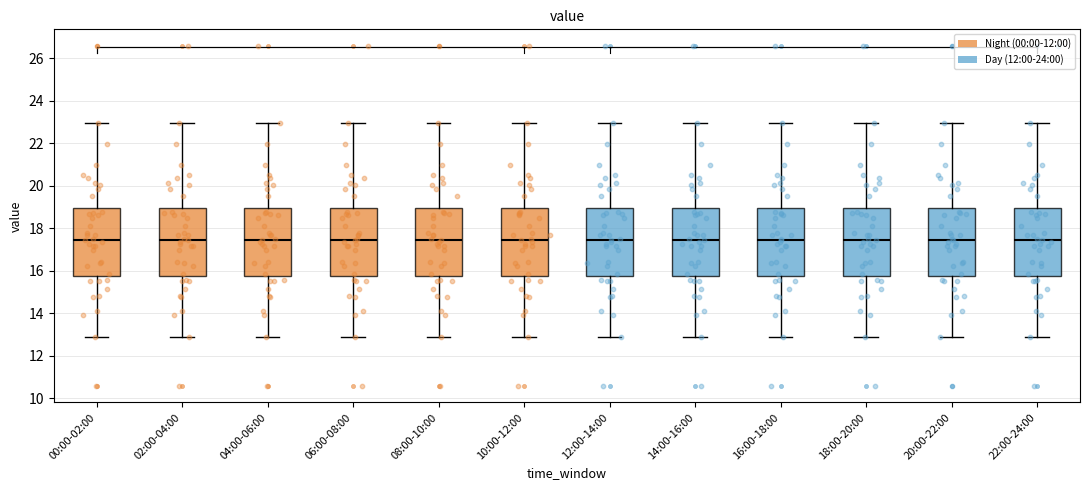

Where does the median line of the box for 02:00-04:00 sit on the y-axis? The values are not printed on the chart, so give them approximately, as read against the axis.

17.4